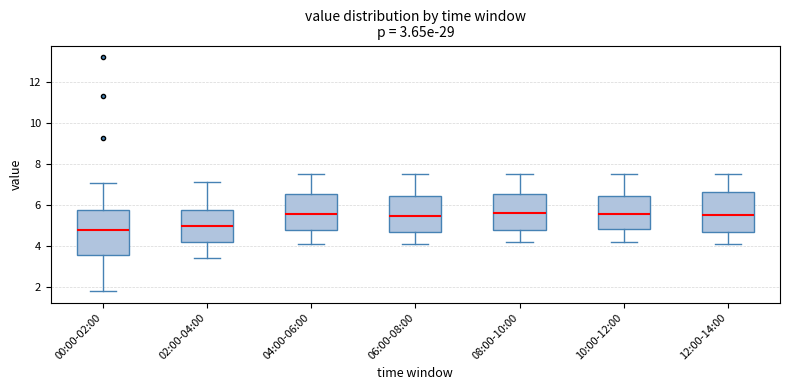

Comparing the boxes themselves (not the whiskers), which one is the tallest?

00:00-02:00